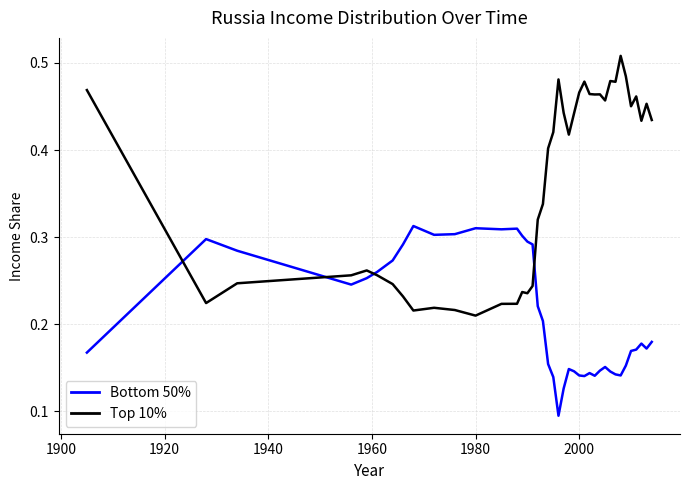

Which series has the largest range (max minus min)?

Top 10%